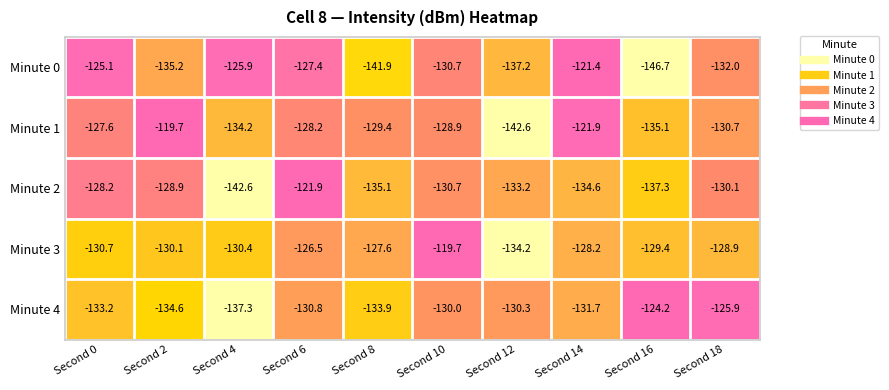

Is it true that Minute 1 equals -72.8 at Second 6?

False